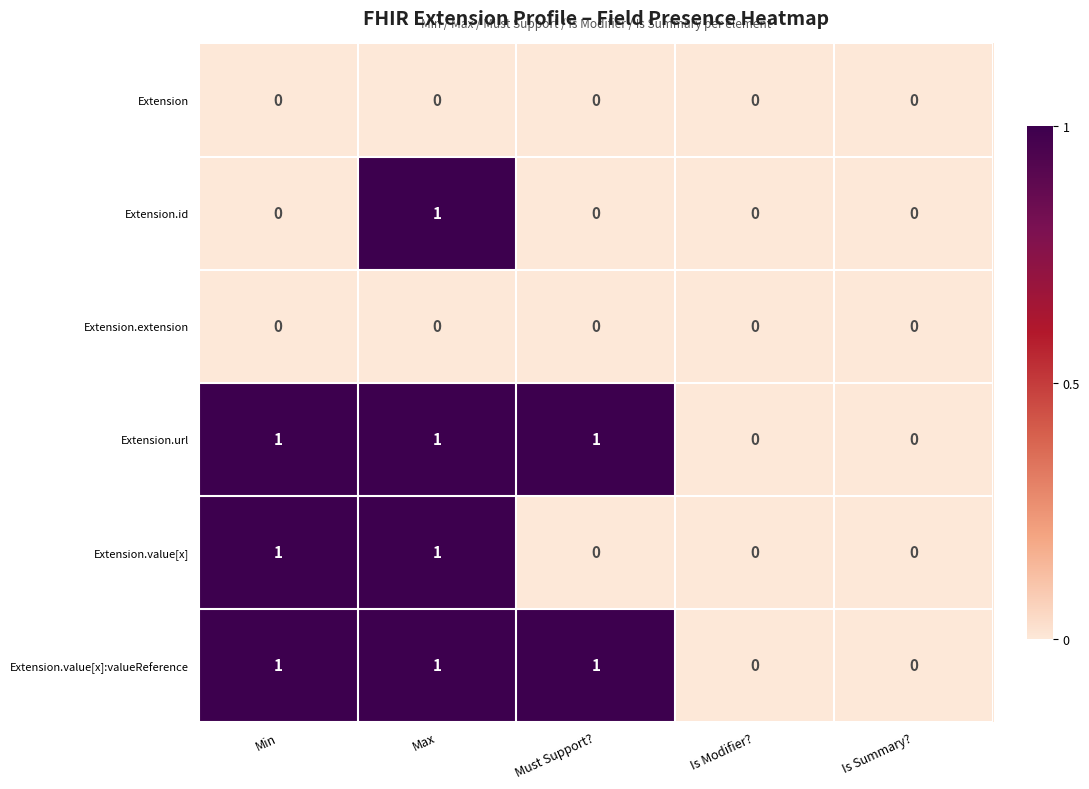

At which category is the sum across all series the highest?

Max